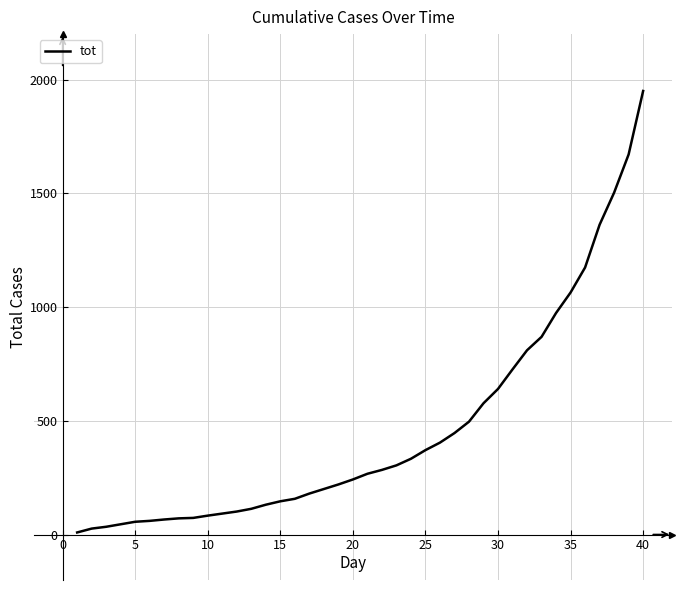

What is the maximum value shown in the chart?

1950